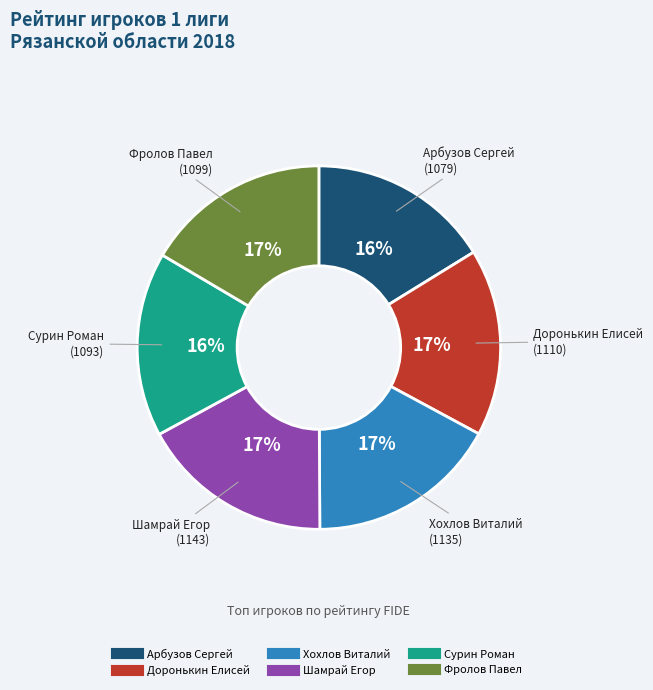

What percentage is the Хохлов Виталий slice, to the nearest percent?

17%